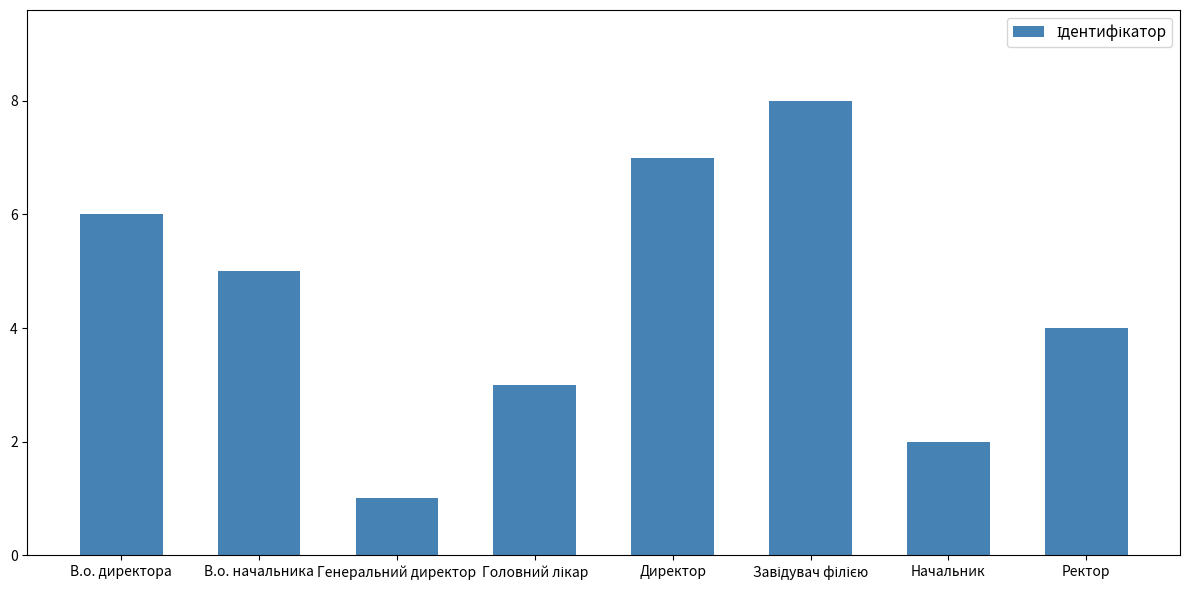

Read the value at В.о. начальника.

5